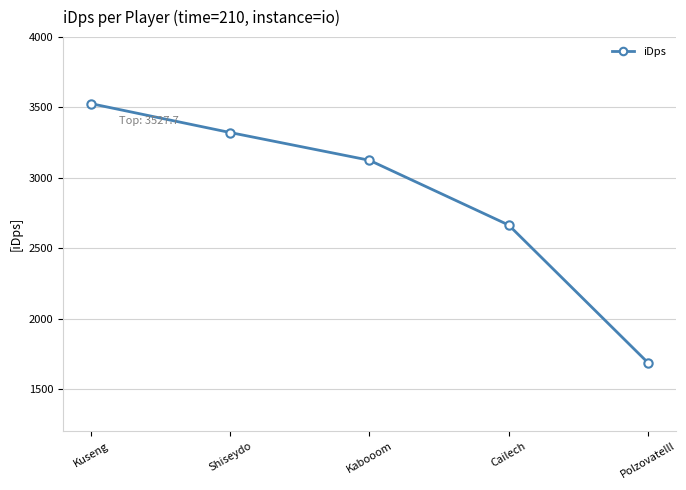

Rank the categories by value from highest to lowest.

Kuseng, Shiseydo, Kabooom, Cailech, Polzovatelll